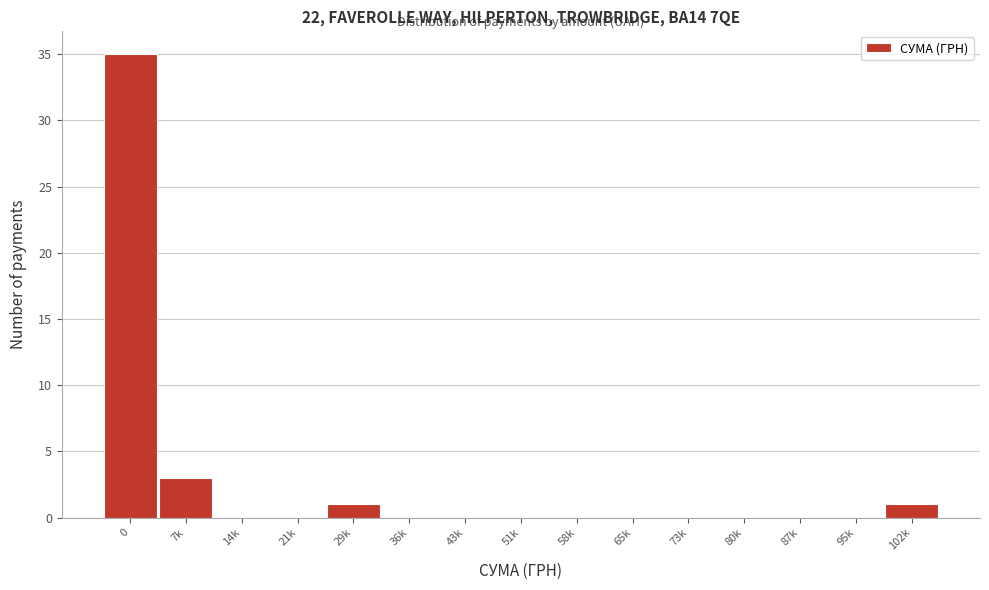

Reading left to right, list all the values displayed in this chart.

0=35	7k=3	14k=0	21k=0	29k=1	36k=0	43k=0	51k=0	58k=0	65k=0	73k=0	80k=0	87k=0	95k=0	102k=1